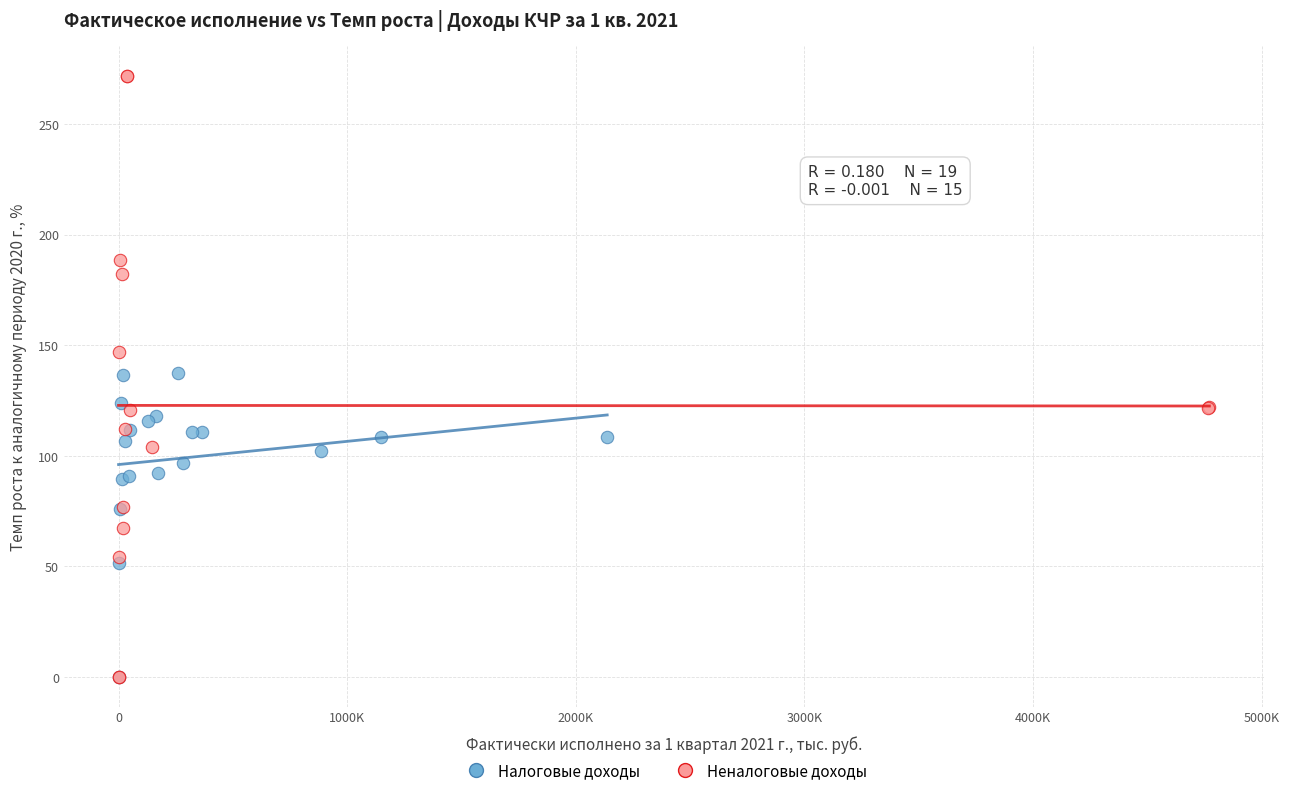

Which series has the largest Y range (max minus min)?

Неналоговые доходы